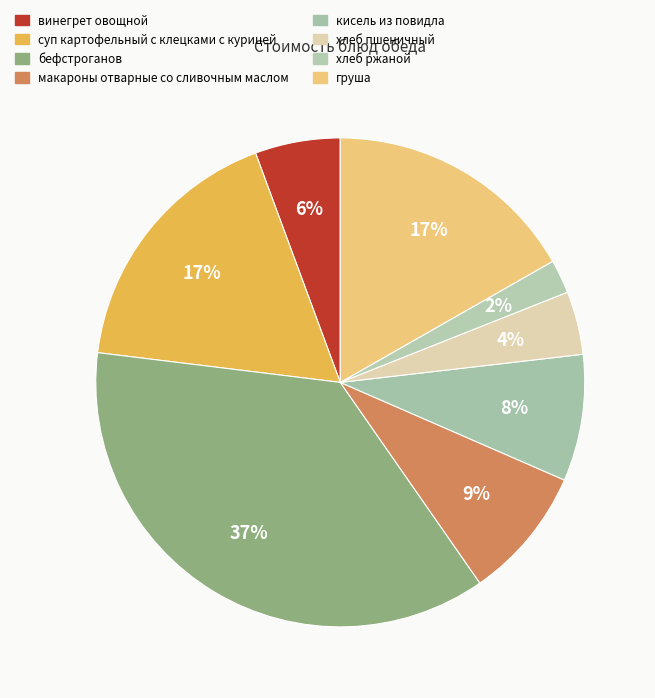

Rank the categories by value from highest to lowest.

бефстроганов, суп картофельный с клецками с курицей, груша, макароны отварные со сливочным маслом, кисель из повидла, винегрет овощной, хлеб пшеничный, хлеб ржаной